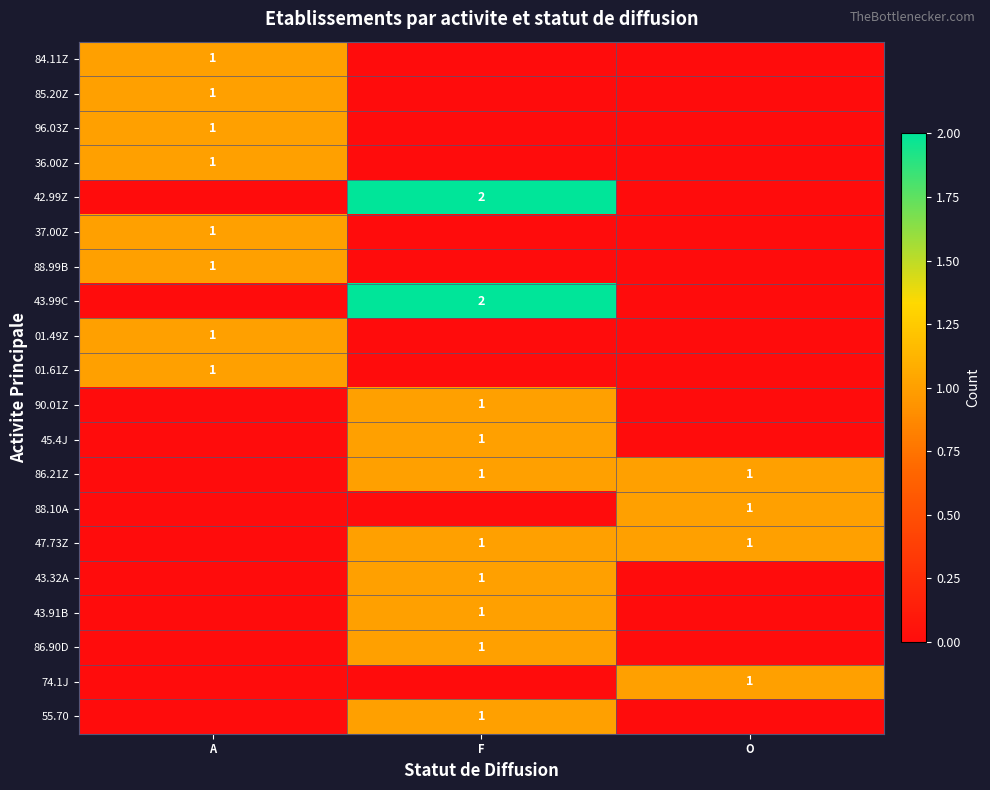

At which category does the chart reach its minimum across all series?

F